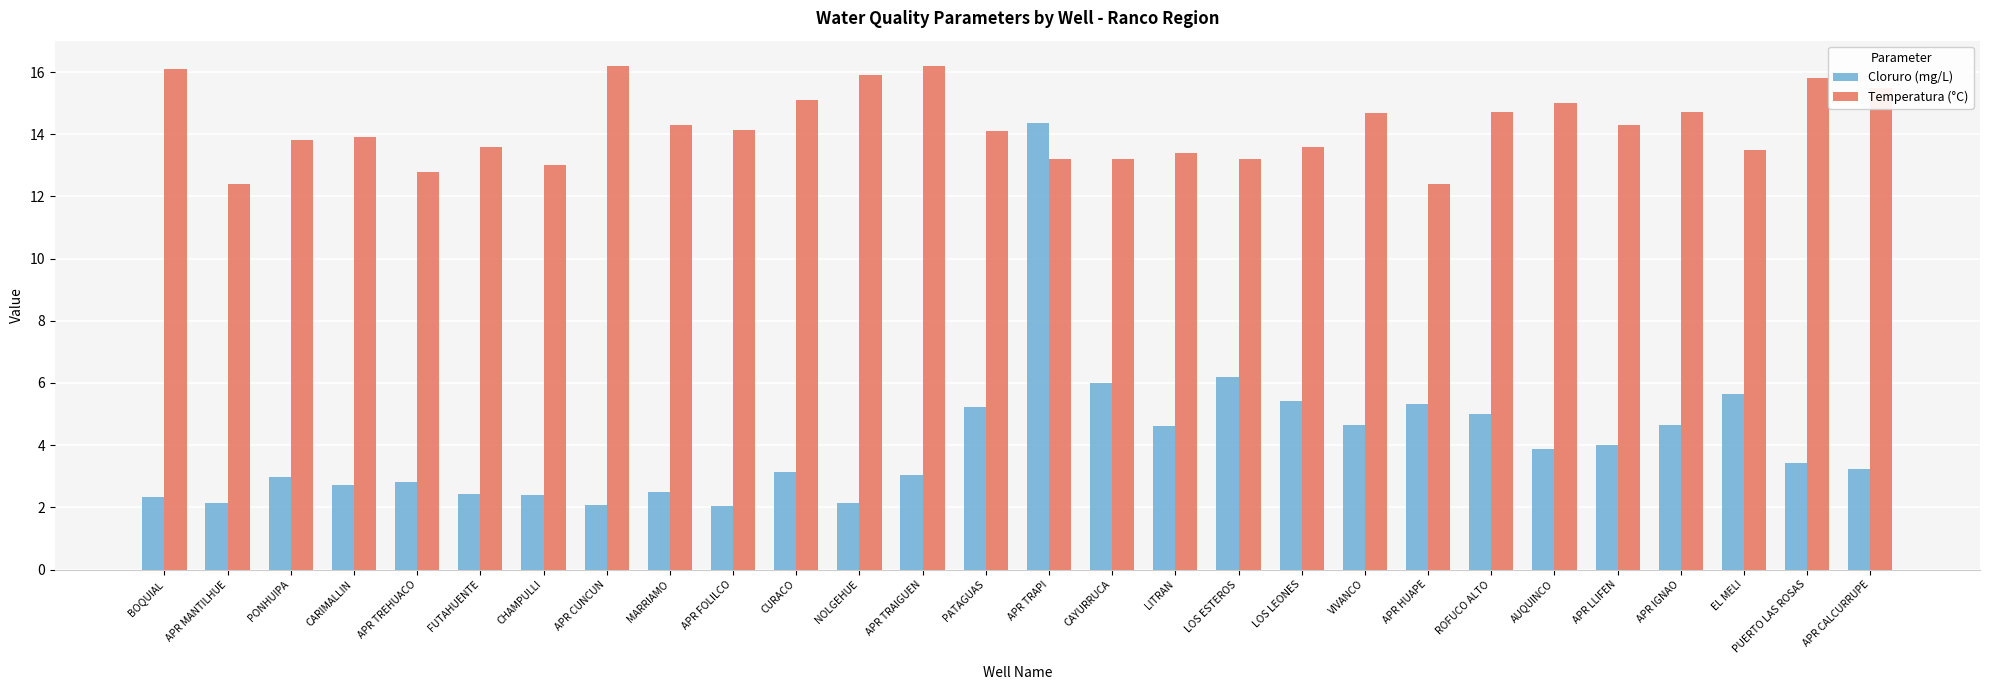

At which label does Cloruro (mg/L) reach its peak?

APR TRAPI